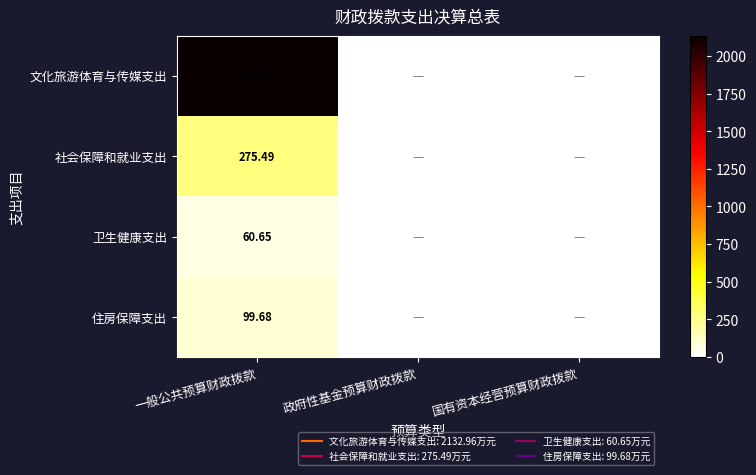

At 国有资本经营预算财政拨款, list the series in order from smallest to largest.

文化旅游体育与传媒支出, 社会保障和就业支出, 卫生健康支出, 住房保障支出